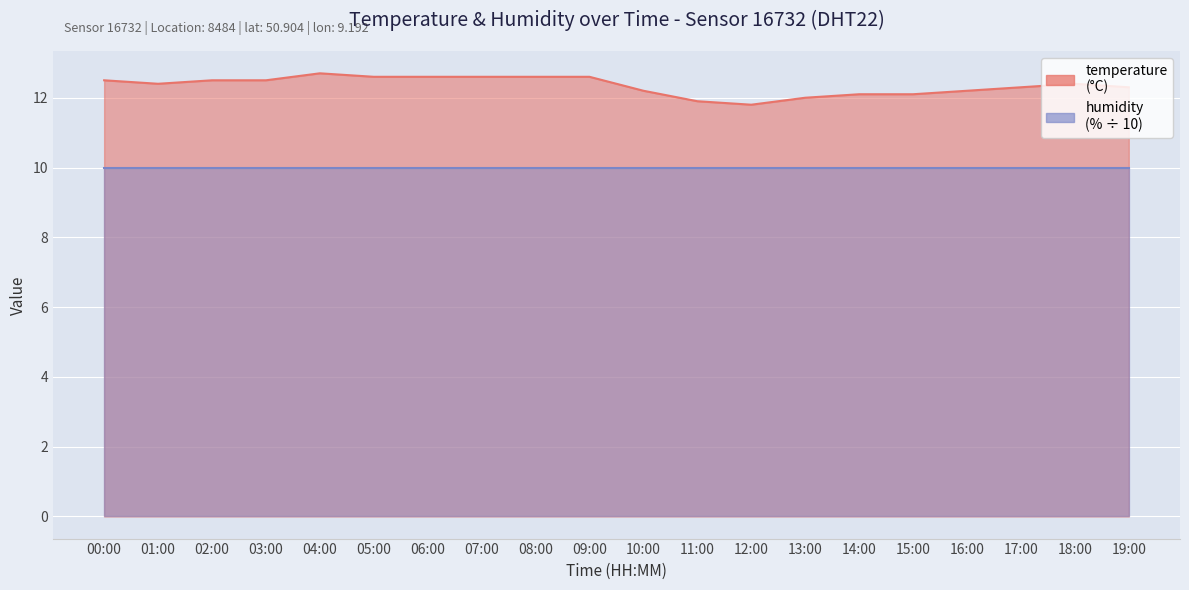

What is the sum of all values?

246.9